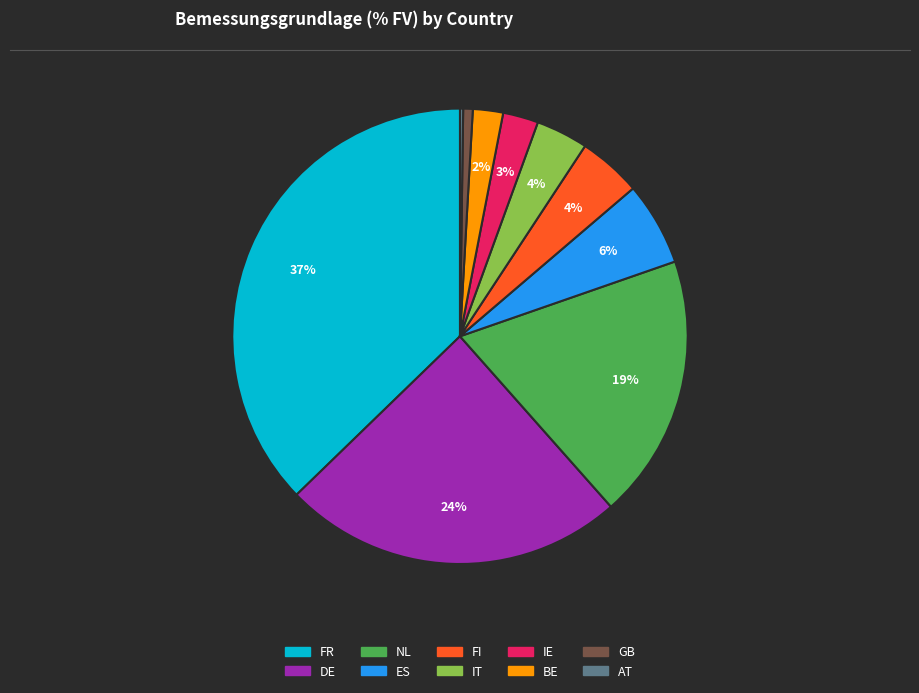

The GB slice represents 1% of the pie. True or false?

True